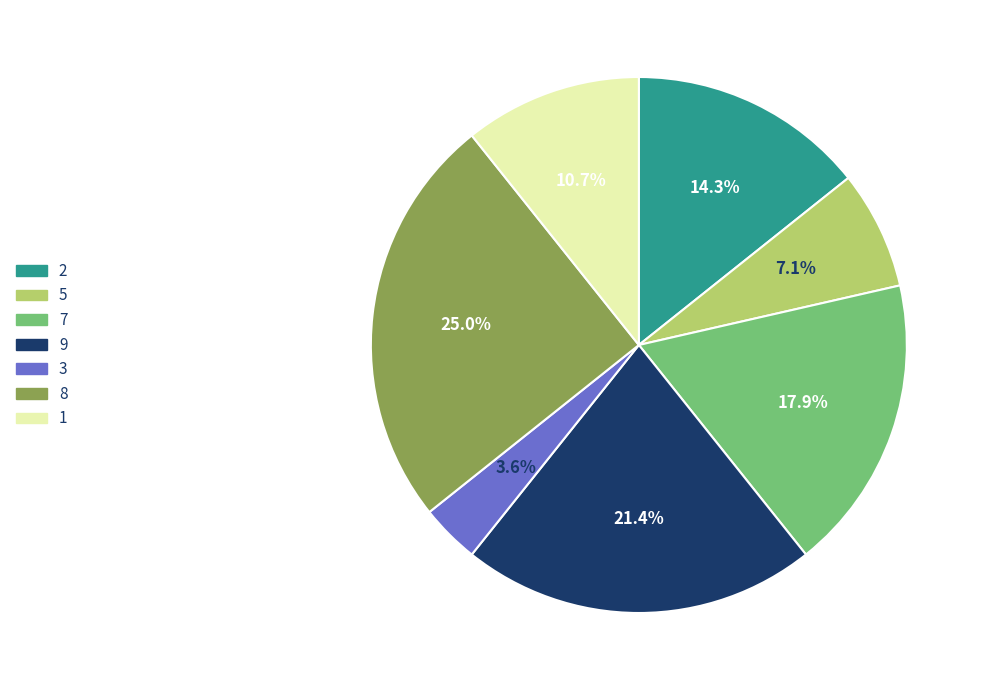

How many slices are in this pie chart?

7